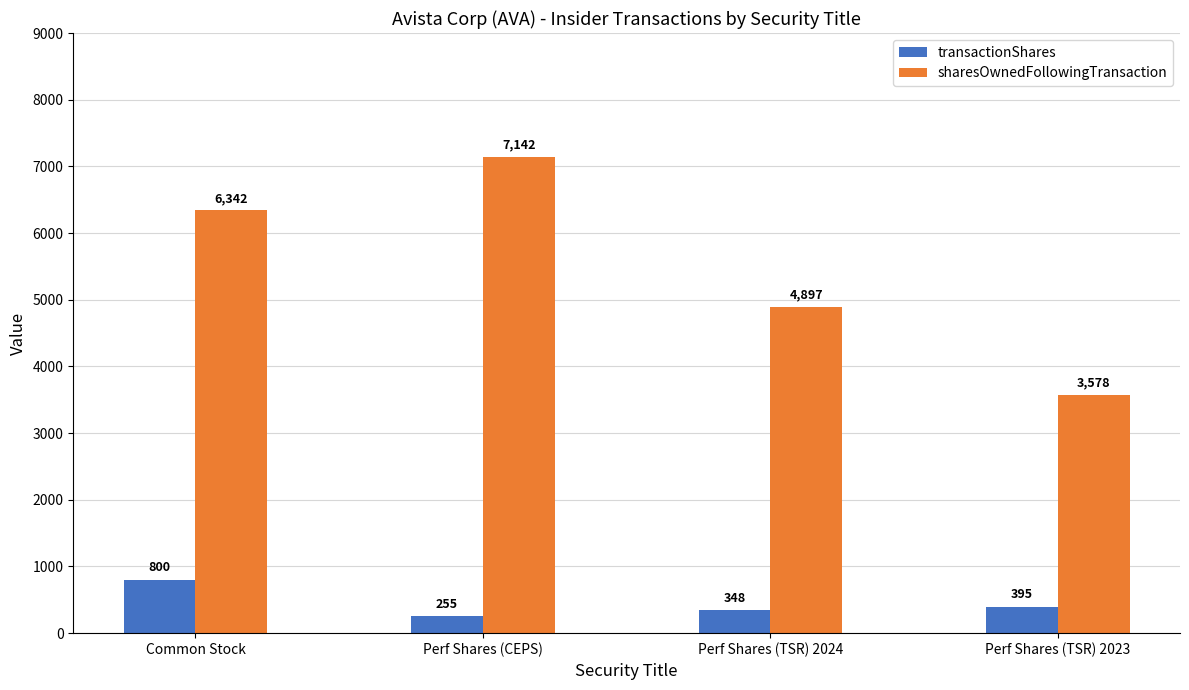

True or false: sharesOwnedFollowingTransaction has a value of 6342 at Common Stock.

True